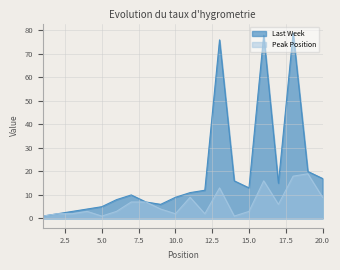

List the series in order of their overall mean, highest first.

Last Week, Peak Position